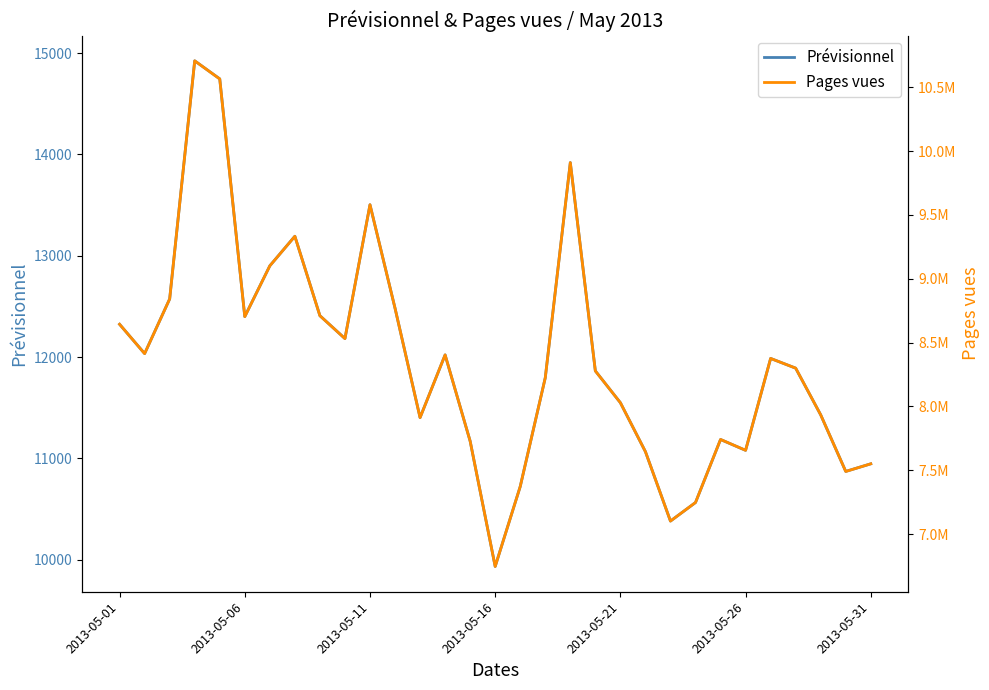

Does the chart have visible grid lines?

No